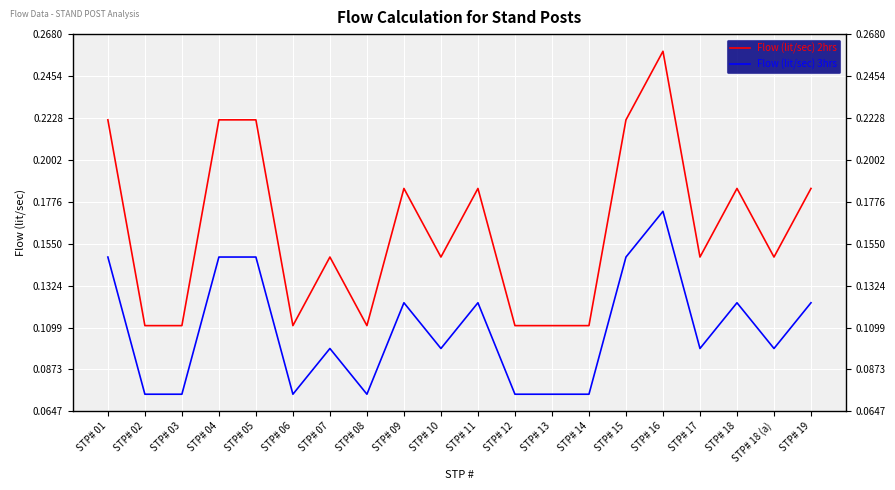

Which category has the highest value across all series?

STP# 16